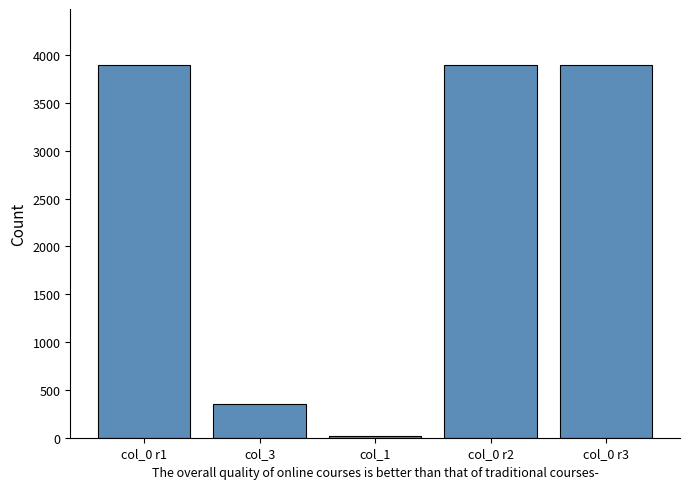

Read the value at col_0 r1.

3898